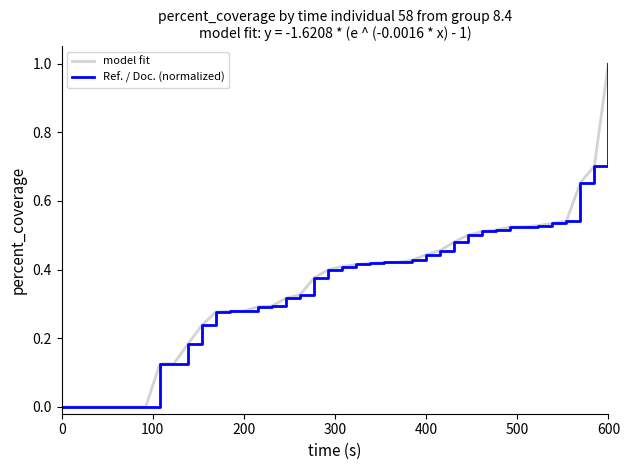

Is this an area chart (filled region under the line)?

No